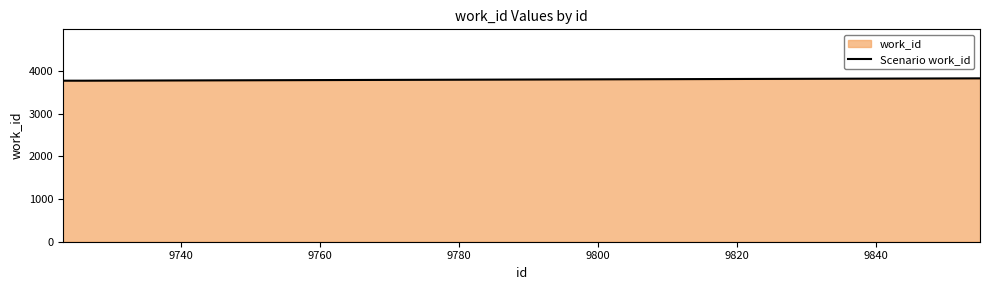

Reading left to right, transcribe all the data shown in this chart.

3772	3772	3827